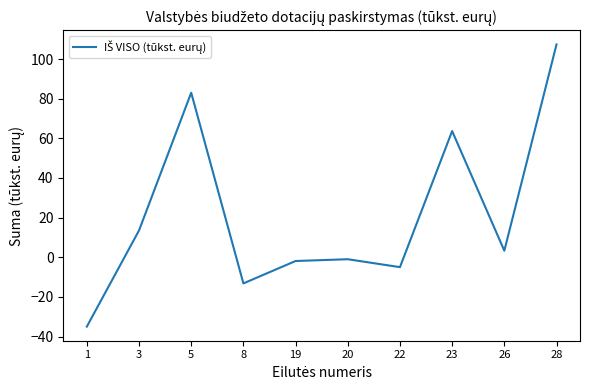

True or false: there are more than 2 points higher than both neighbors.

True